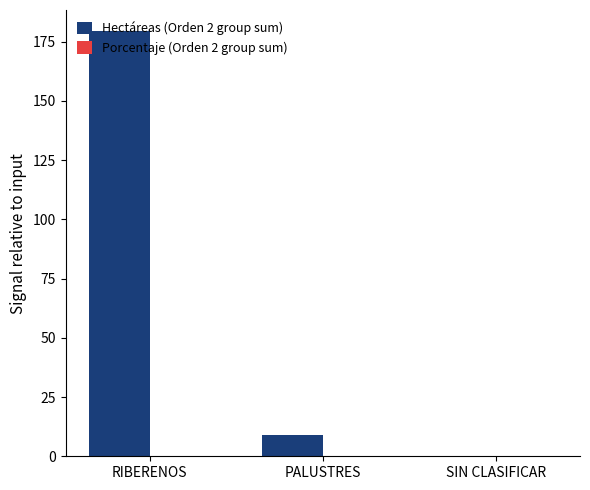

At which category is the sum across all series the highest?

RIBERENOS